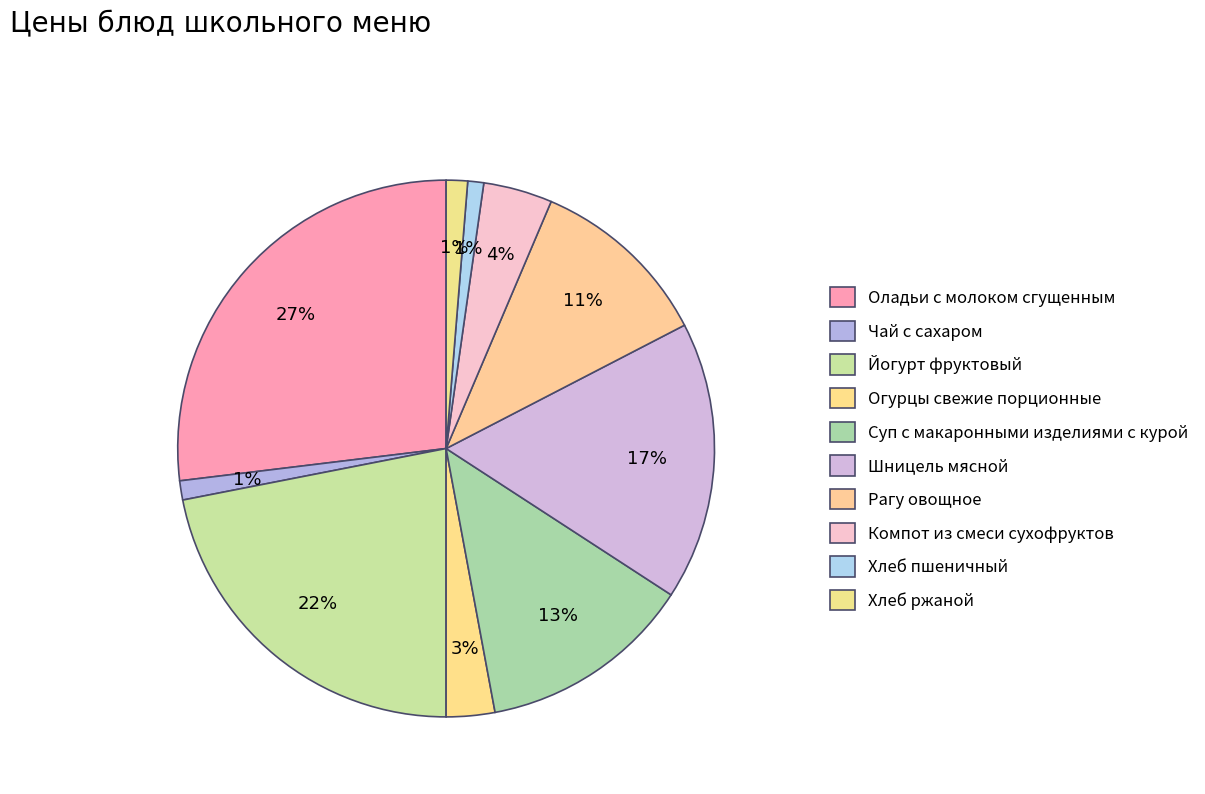

How many slices are in this pie chart?

10